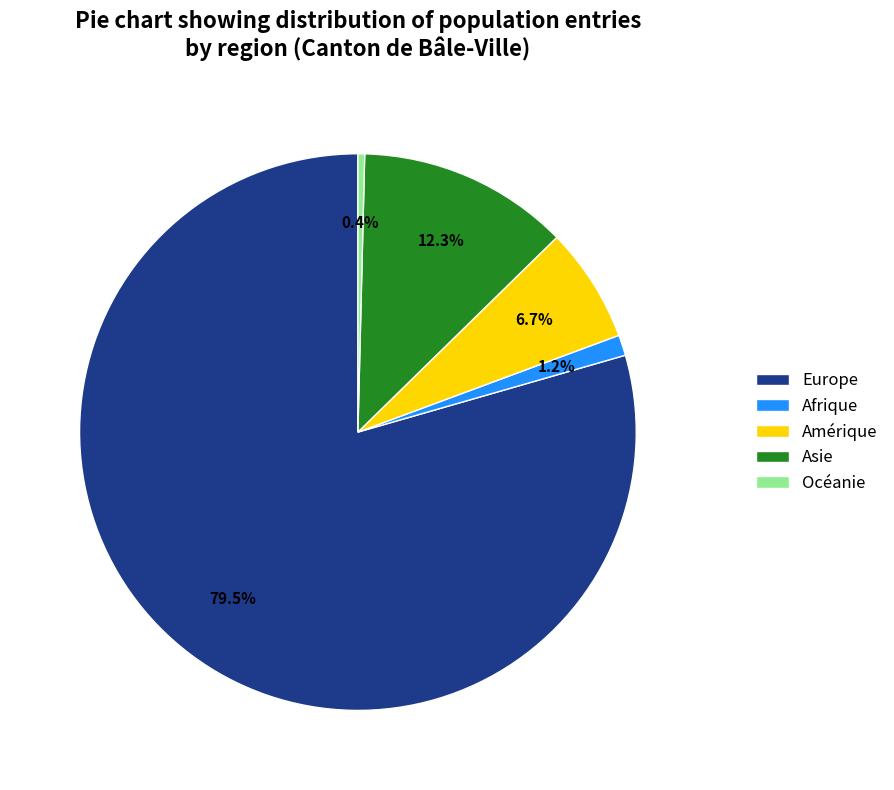

What is the smallest slice in the pie chart?

Océanie